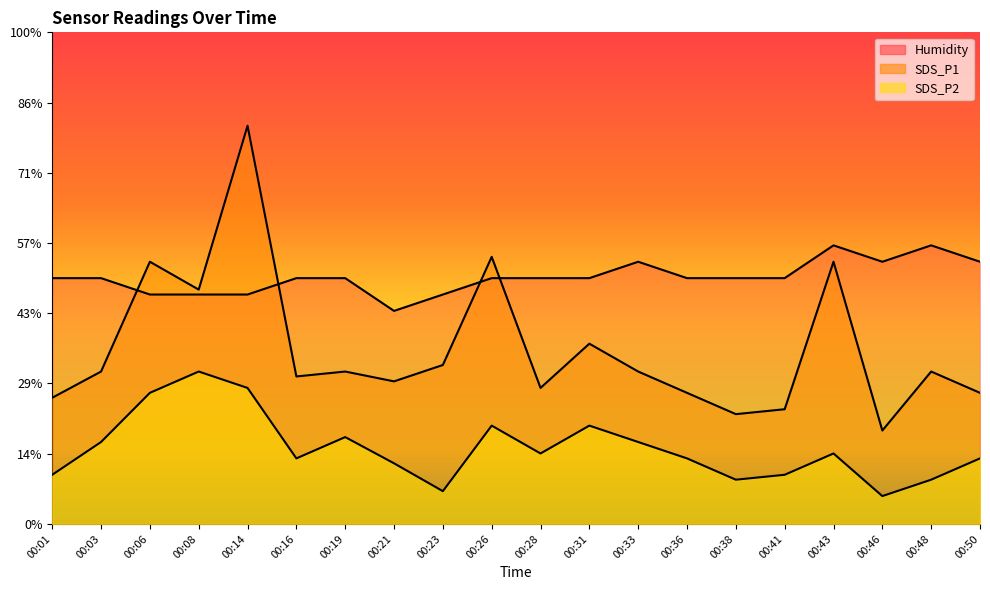

What is the total value across all series at 00:06?

88.7